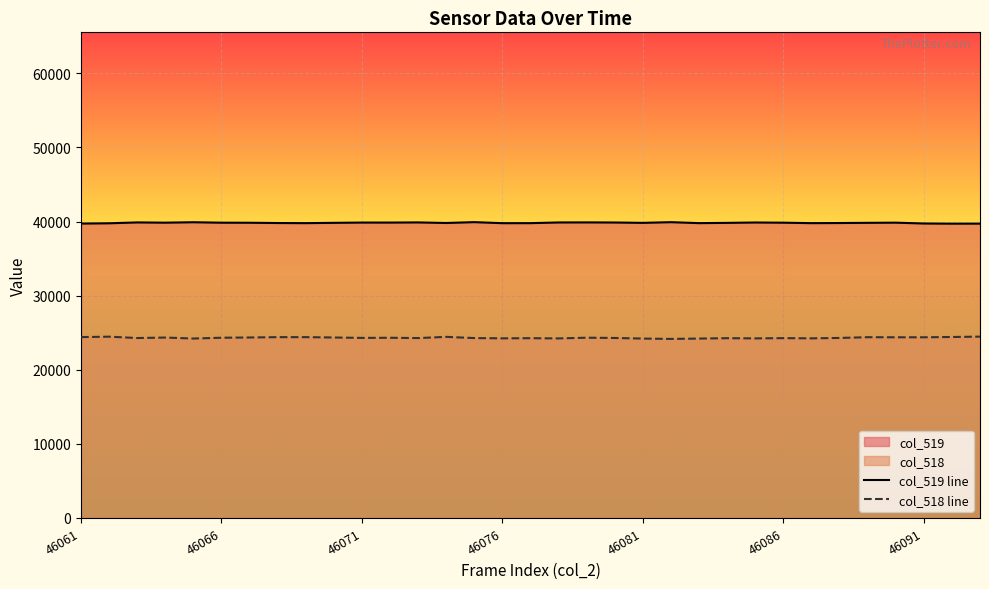

What is the lowest value of the col_518 line series?

24162